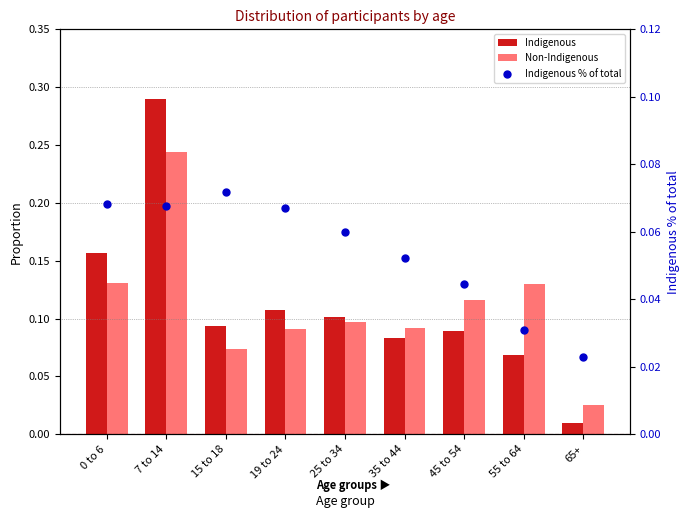

What are all the series names shown in the legend?

Indigenous, Non-Indigenous, Indigenous % of total